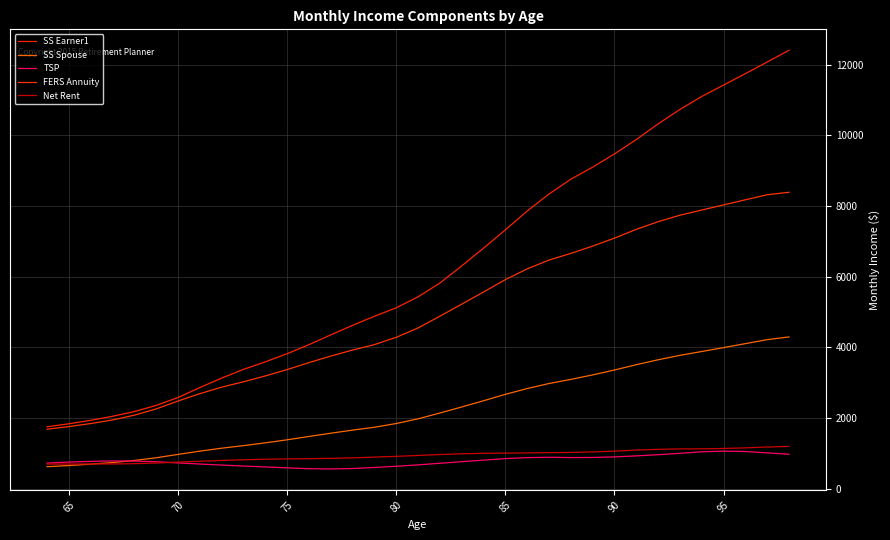

What is the average value of the SS Spouse series?

2239.1